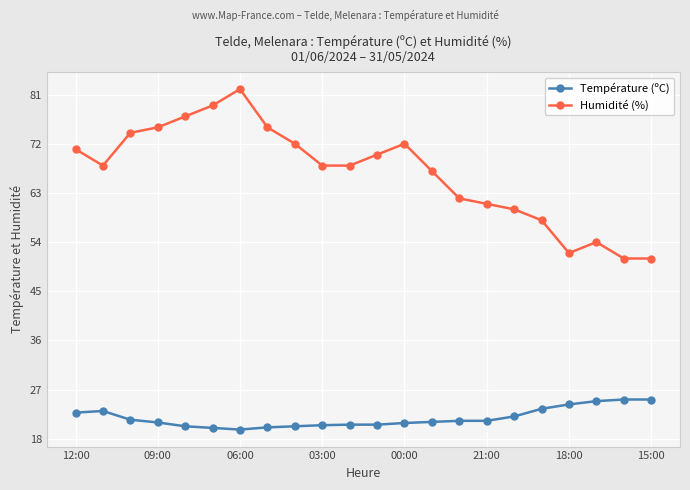

What are all the series names shown in the legend?

Température (ºC), Humidité (%)